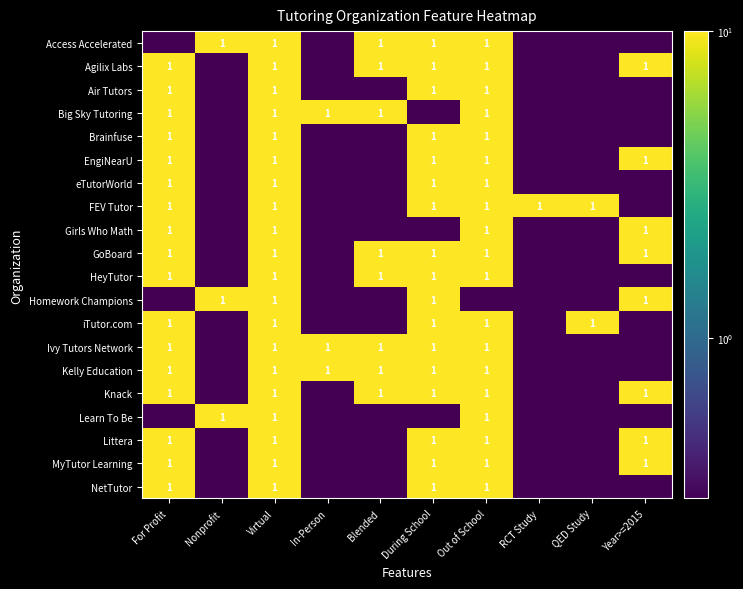

Is it true that Access Accelerated equals 1.0 at Nonprofit?

True